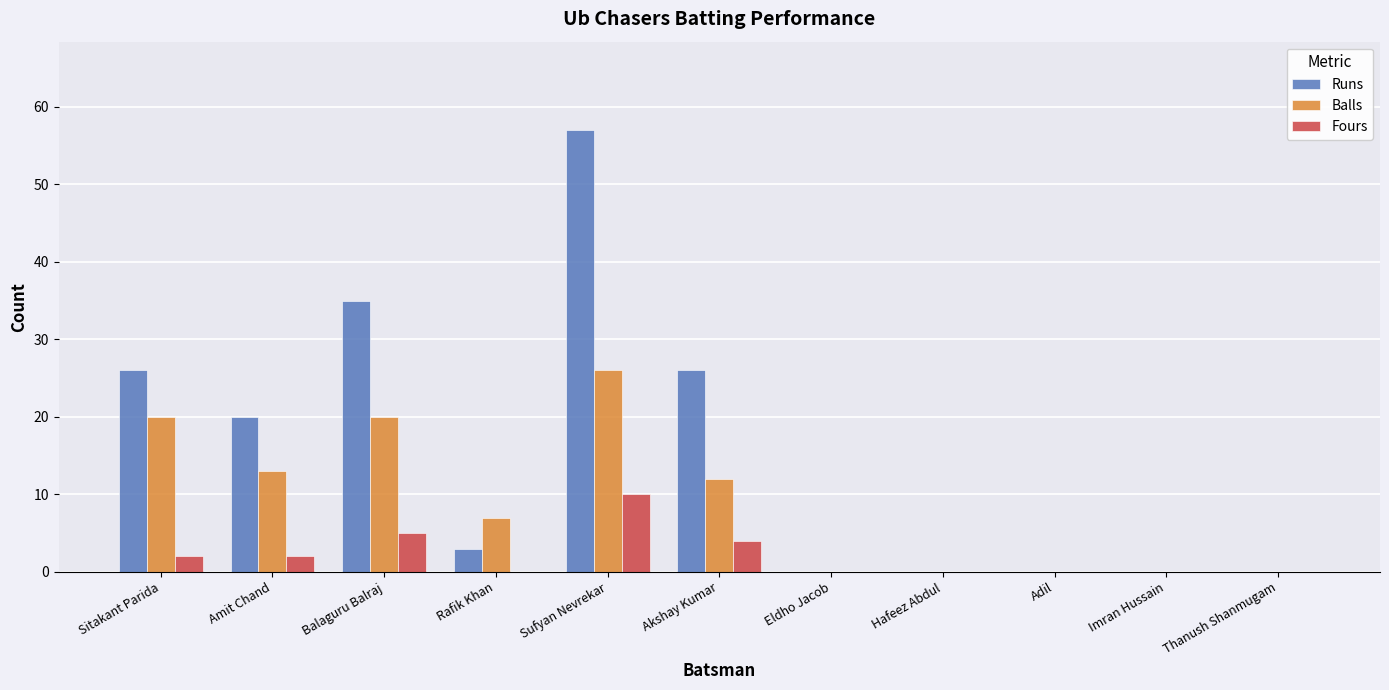

What is the sum of all Runs values?

167